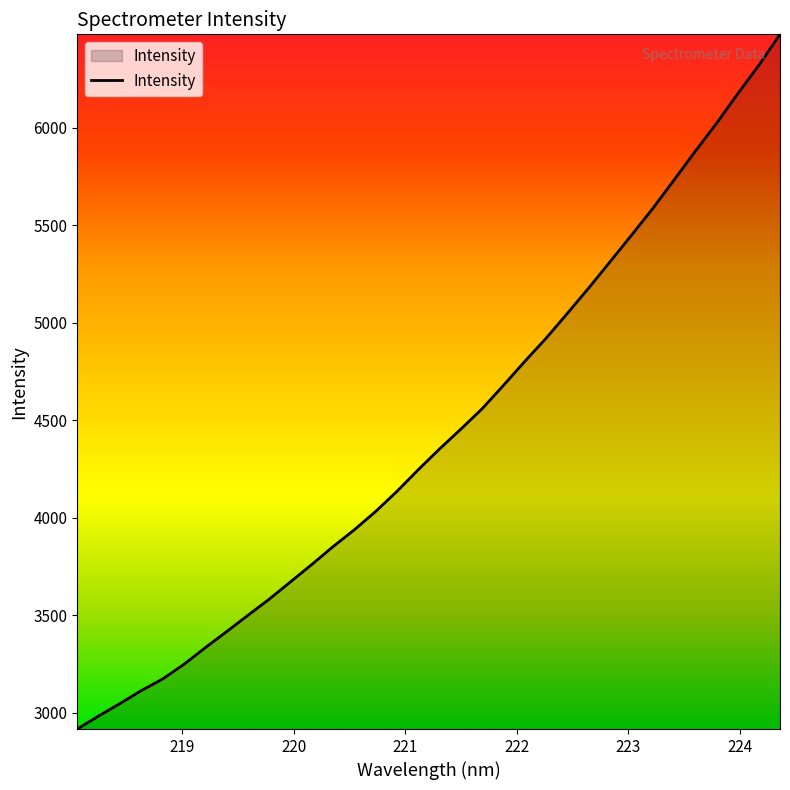

What is the difference between the maximum and minimum values?

3563.2